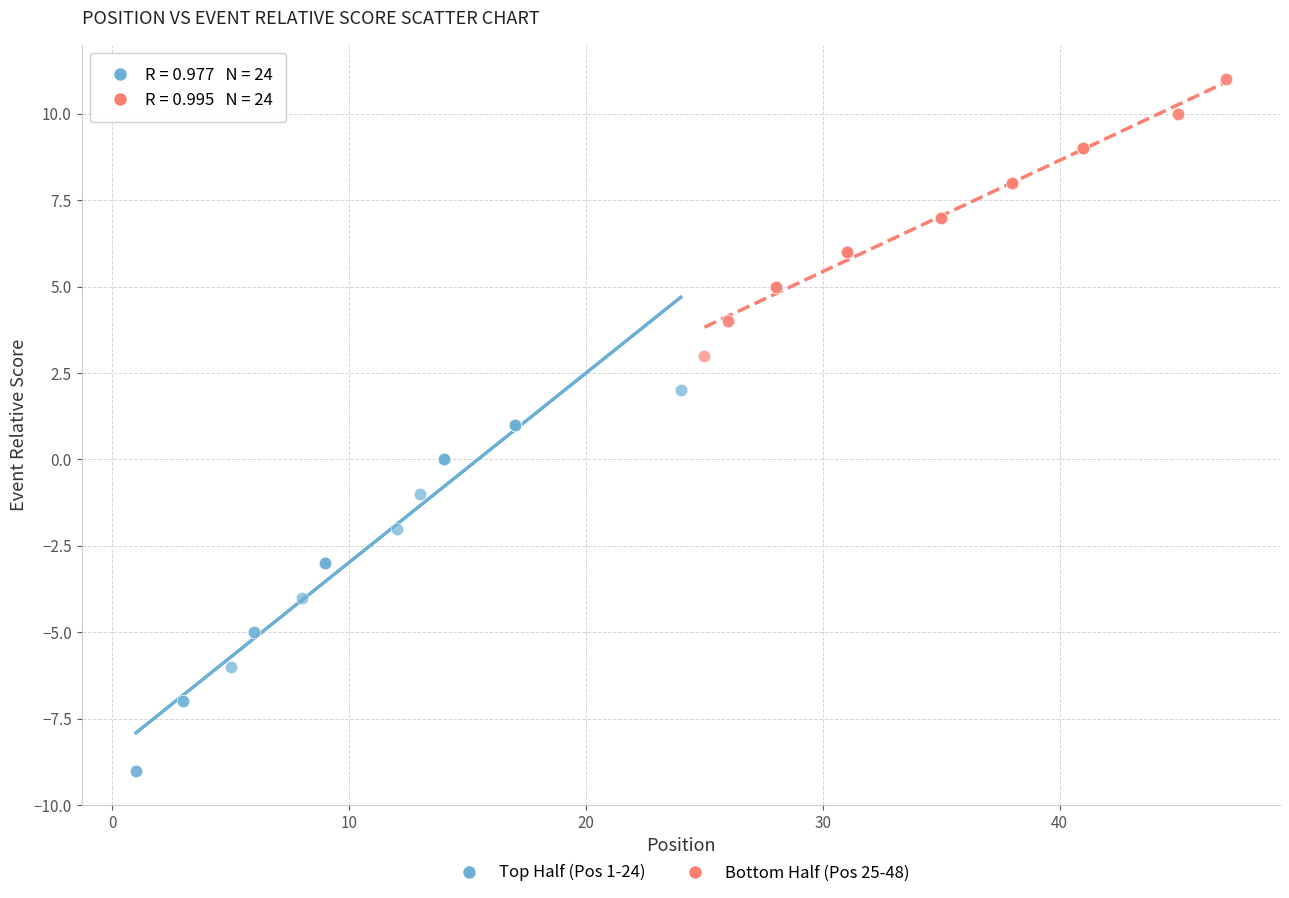

Which series reaches the minimum Y coordinate?

Top Half (Pos 1-24)